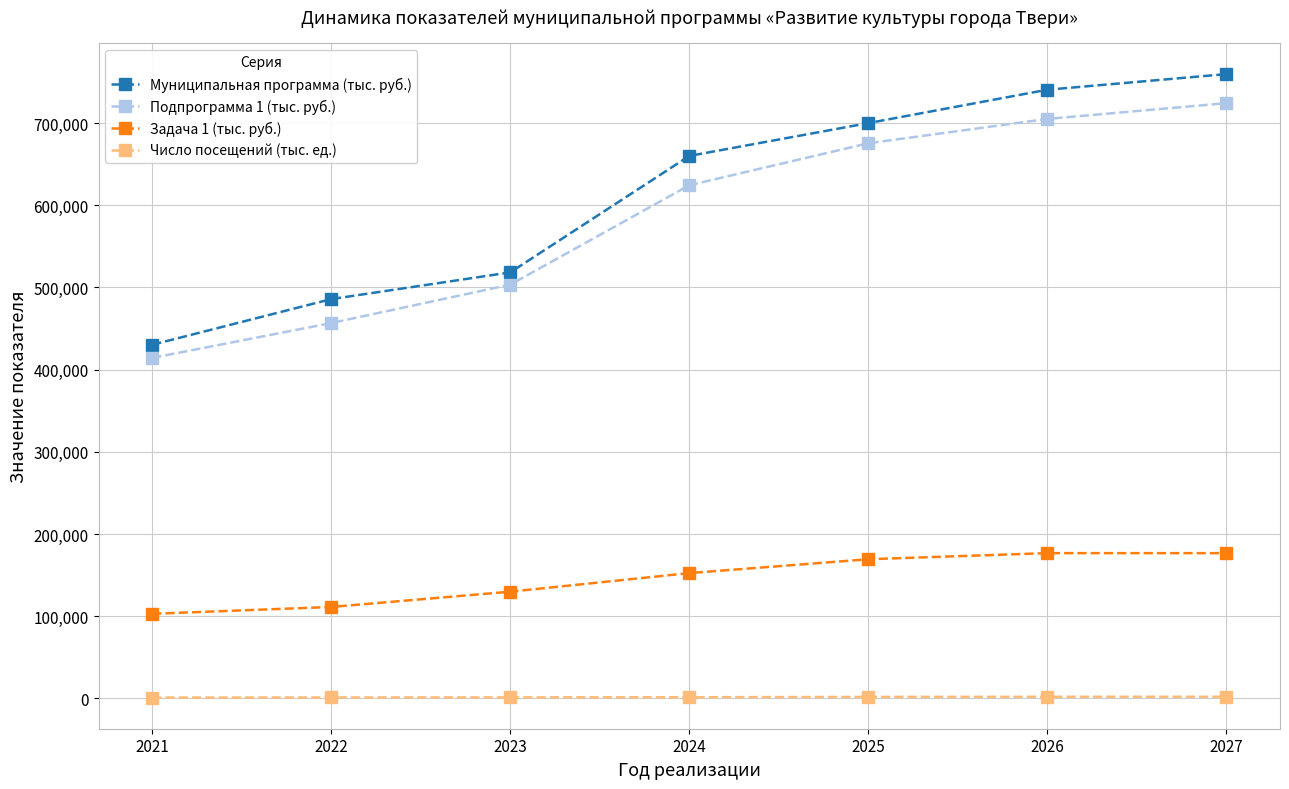

Which series has the widest spread of values?

Муниципальная программа (тыс. руб.)